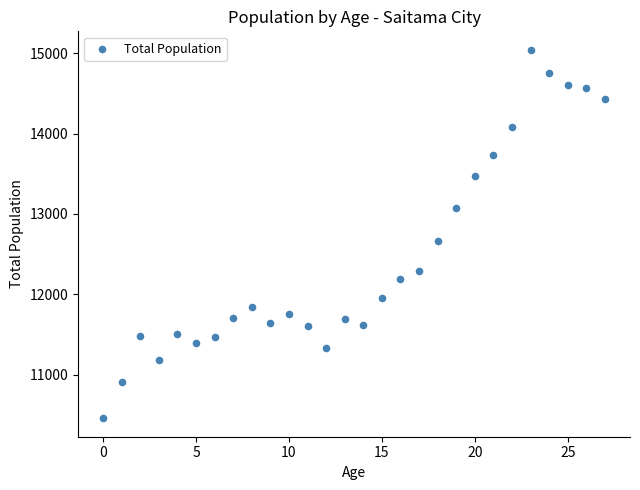

What Y value in the scatter plot is closest to 12750?

12666